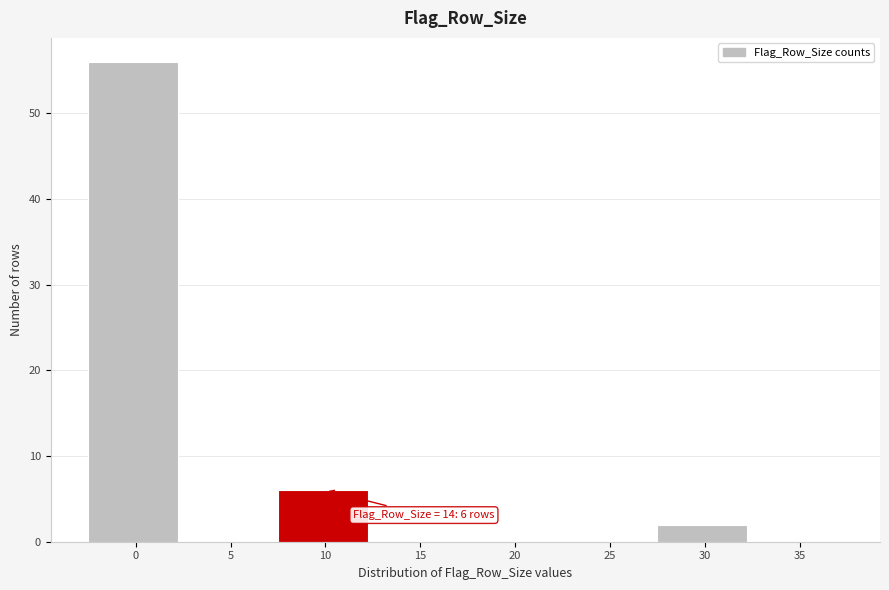

Reading right to left, list all the values displayed in this chart.

35=0	30=2	25=0	20=0	15=0	10=6	5=0	0=56